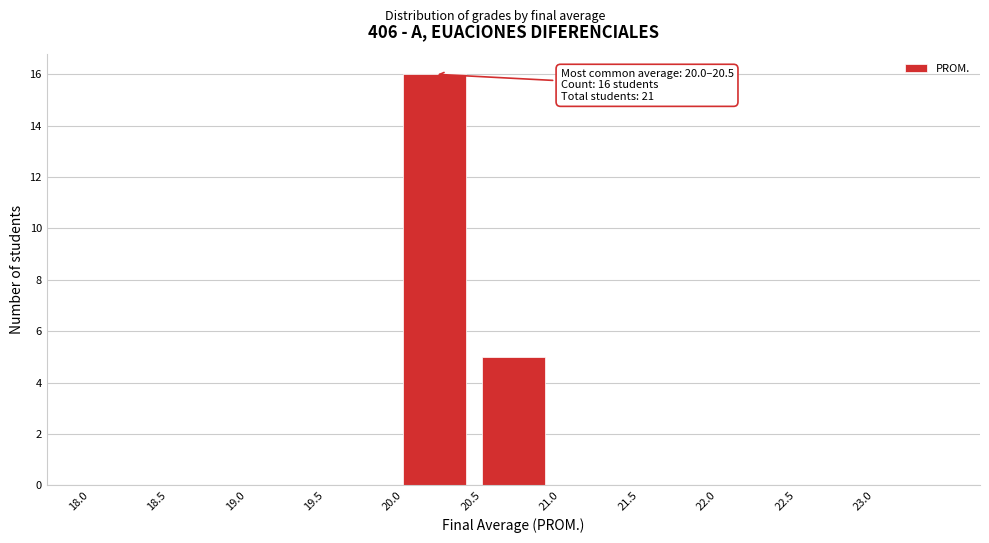

Over which range of the x-axis is the bar tallest?

20.0 to 20.5